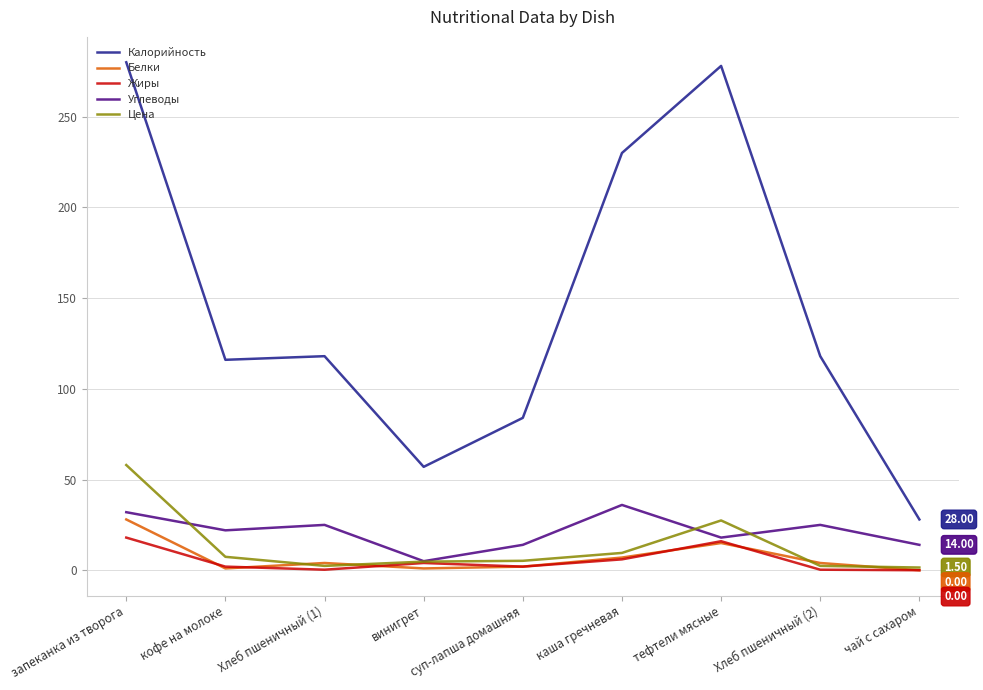

What is the difference between the highest and lowest values at каша гречневая?

224.0